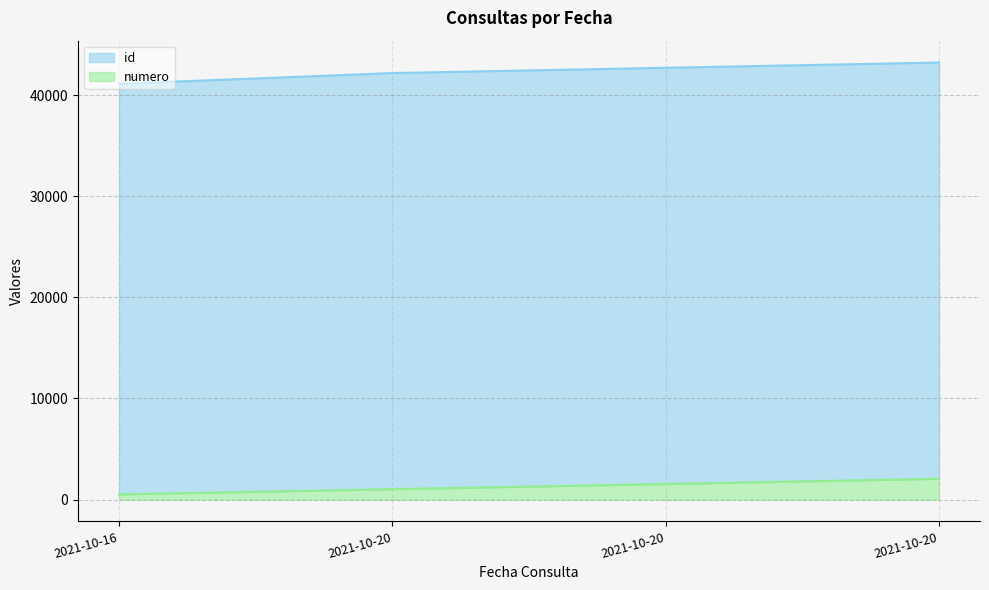

Rank the categories by value from highest to lowest.

2021-10-20, 2021-10-20, 2021-10-20, 2021-10-16